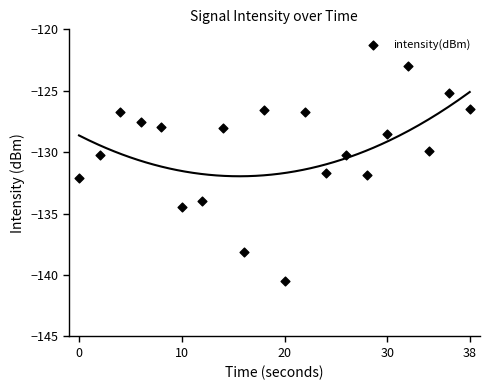

What is the range of X values (max minus min)?

38.0